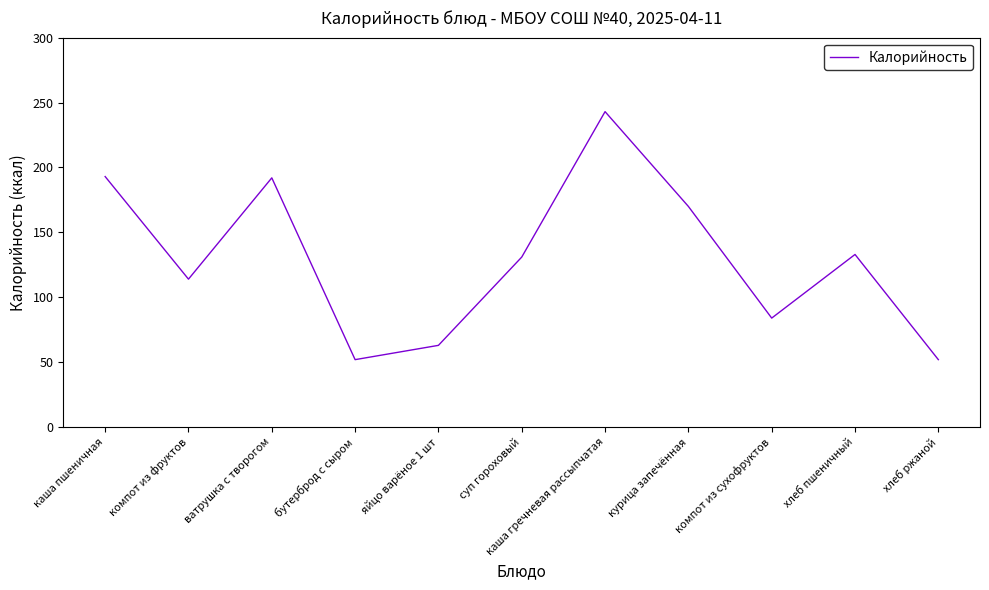

What is the difference between the values at ватрушка с творогом and компот из фруктов?

78